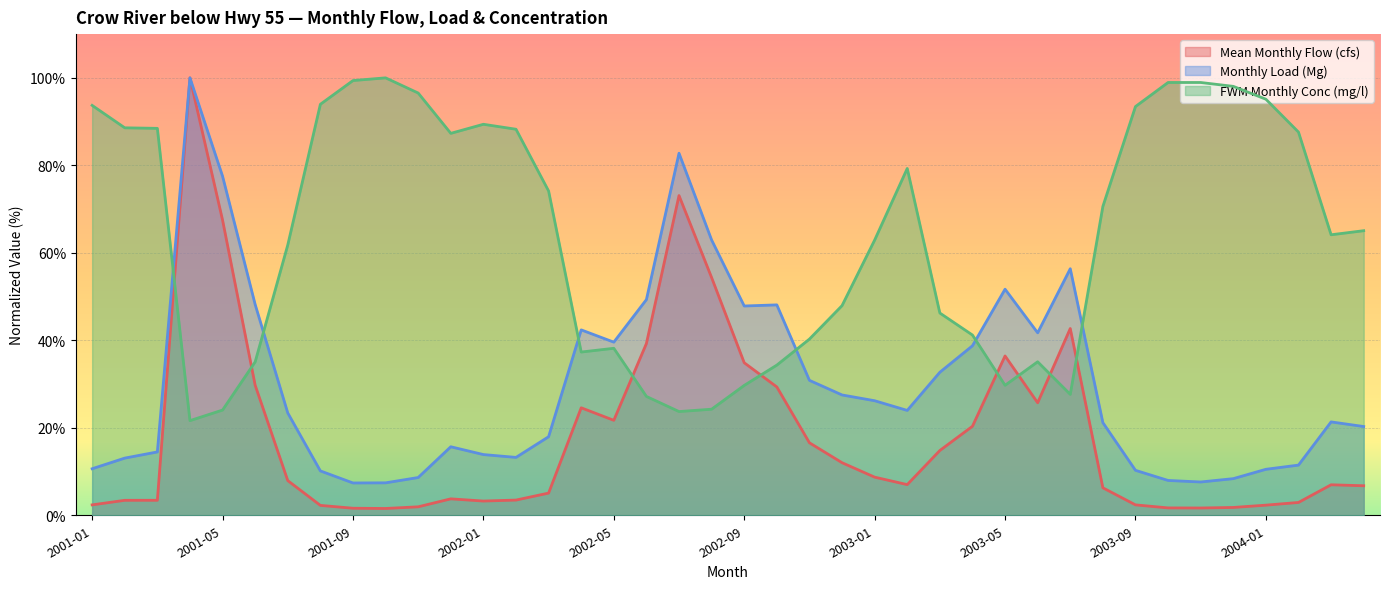

Where does the FWM Monthly Conc (mg/l) series first go above 65?

2001-01